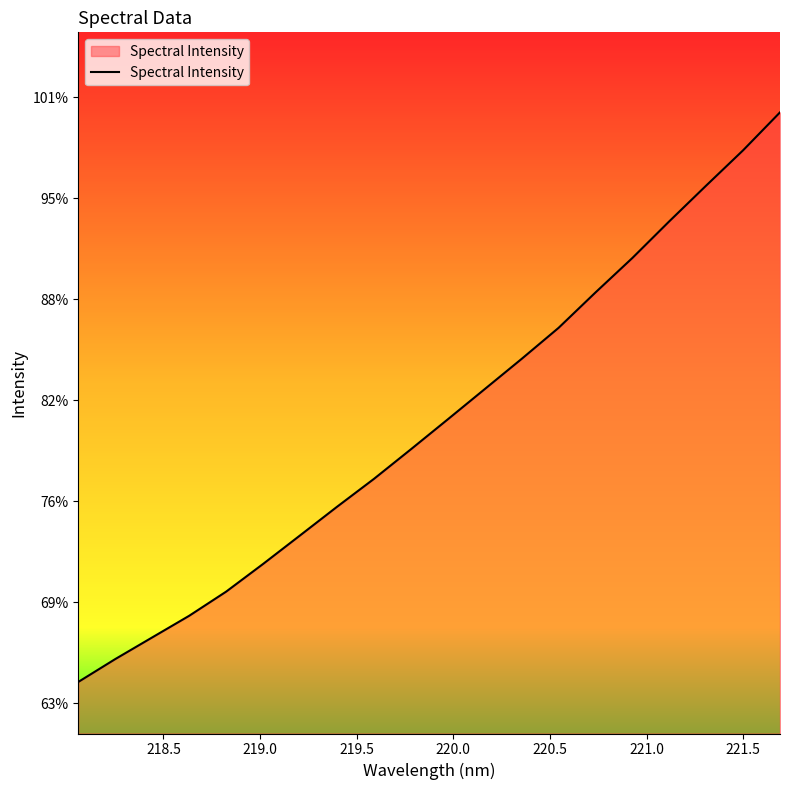

Does the chart display data point markers on the line(s)?

No